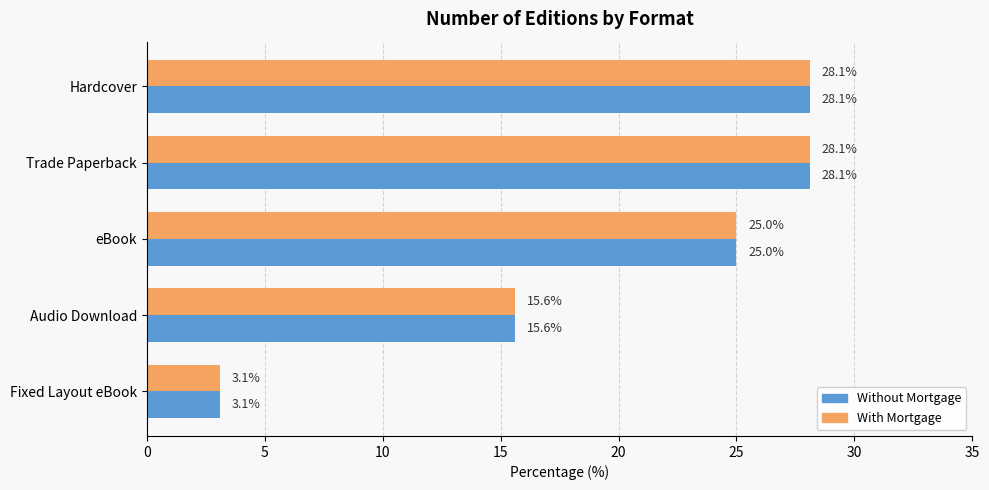

How many data points in Without Mortgage are less than 25?

2